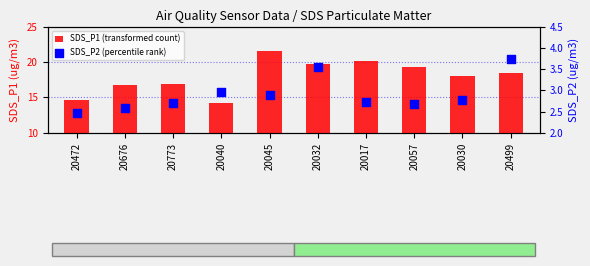

At which category is the sum across all series the highest?

20045